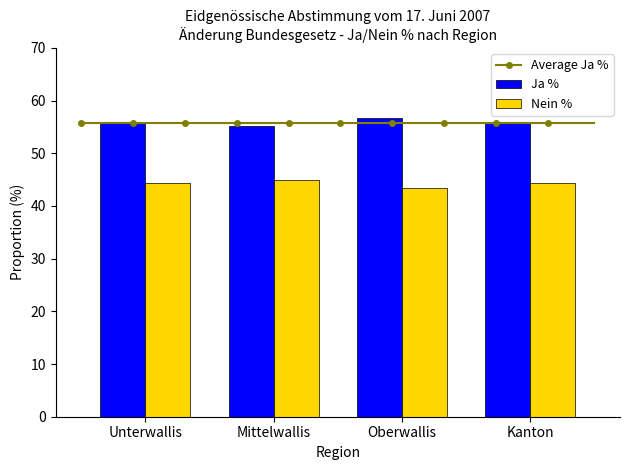

What is the label of the 1st bar from the left?

Unterwallis